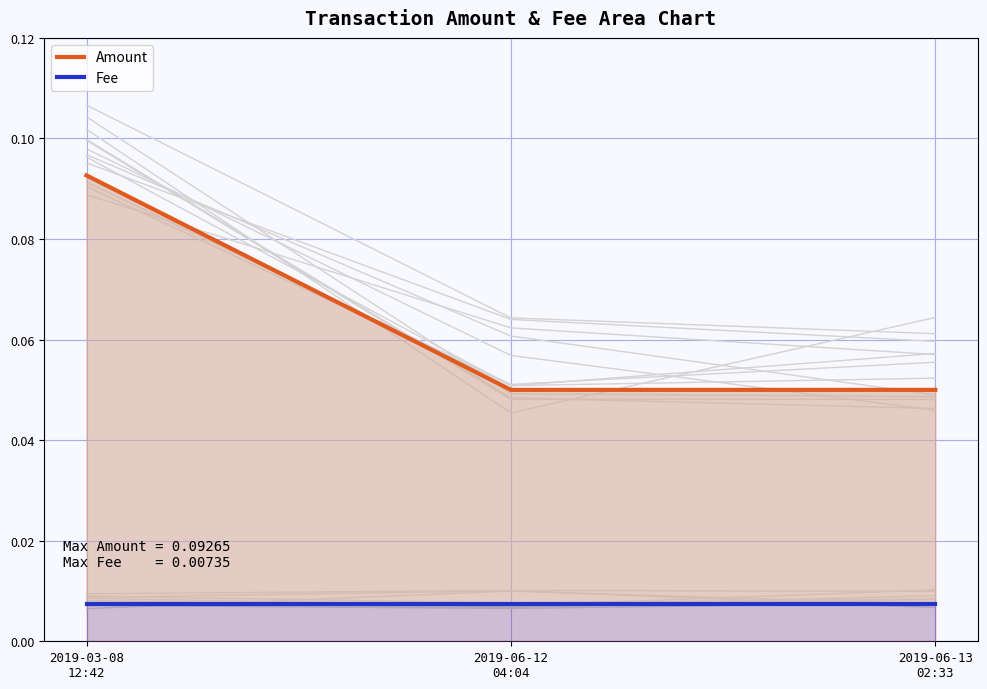

Which series changed the most between 2019-06-12
04:04 and 2019-06-13
02:33?

Amount